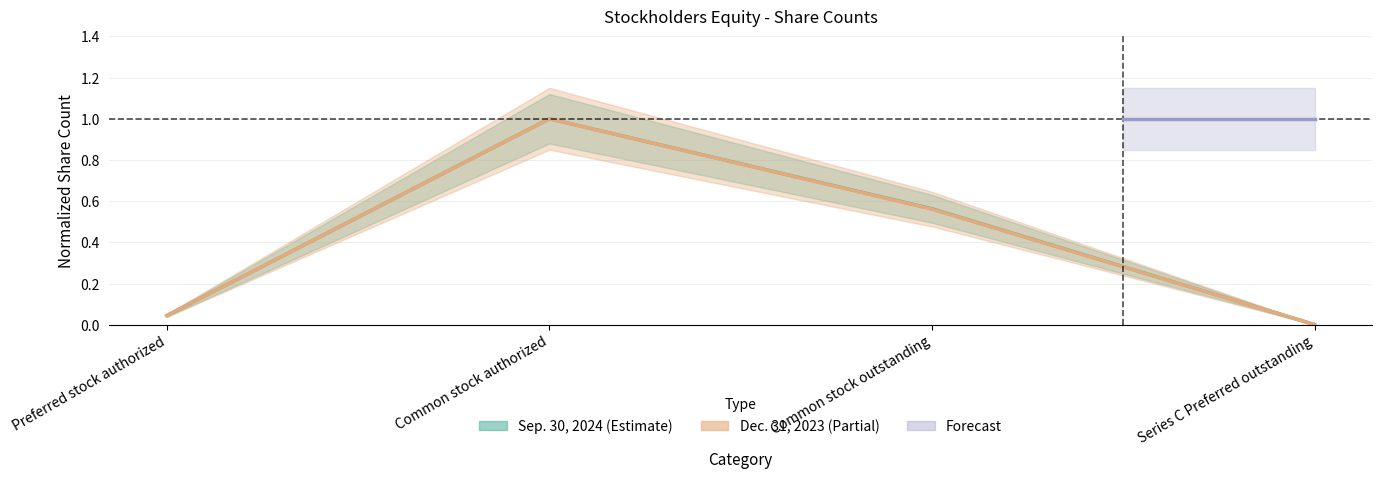

At how many categories does at least one series exceed 0?

4